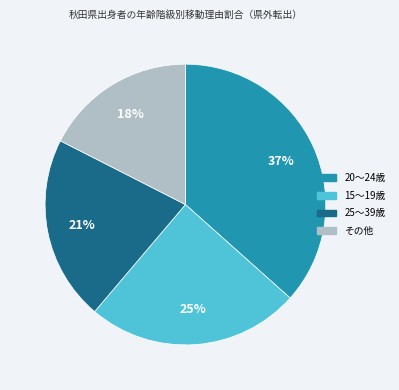

Is there any slice that represents more than half of the pie?

No